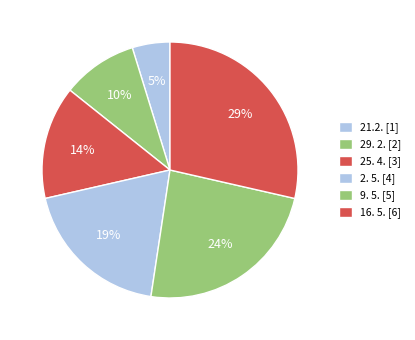

True or false: 29. 2. accounts for 16% of the total.

False